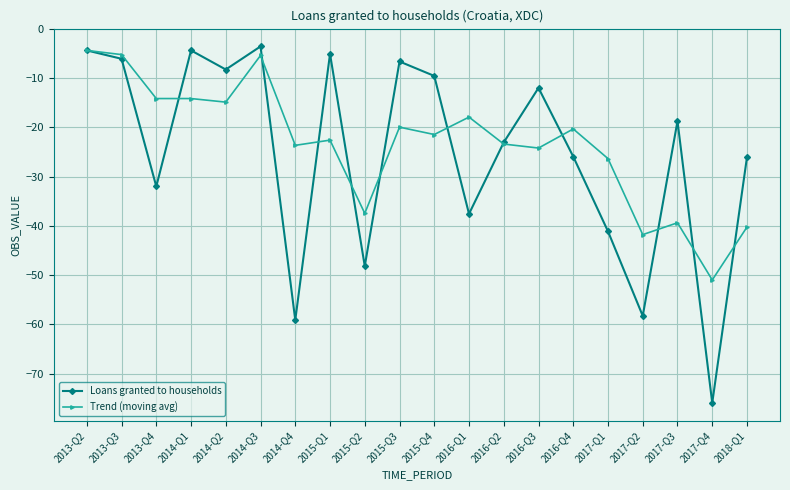

What is the difference between the maximum and minimum values in the Trend (moving avg) series?

46.6